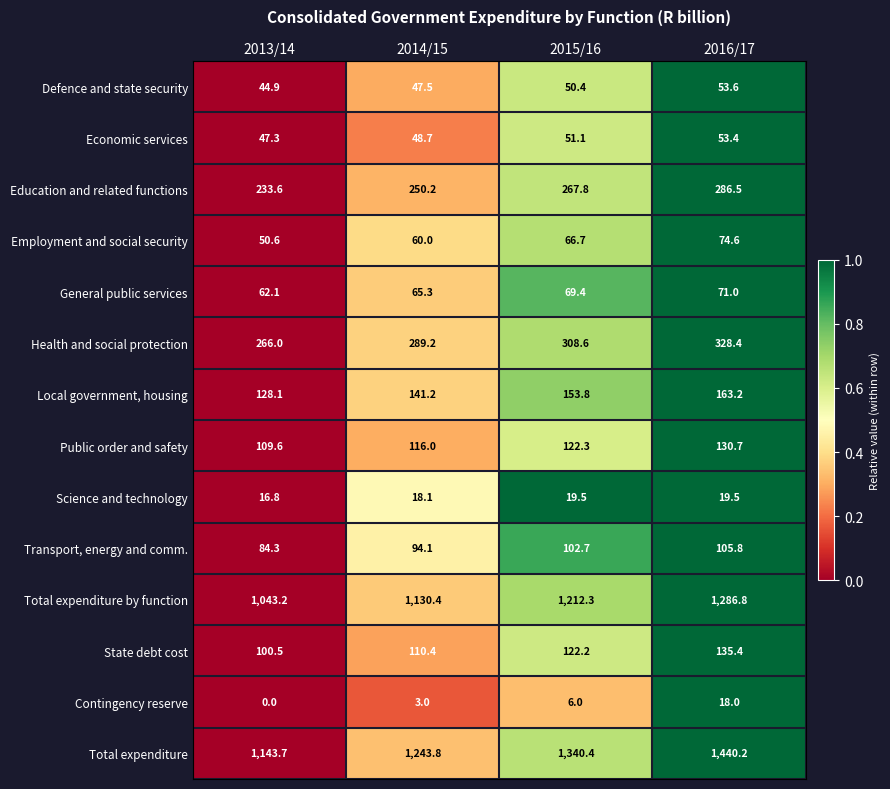

Which category has the lowest value in the Employment and social security series?

2013/14